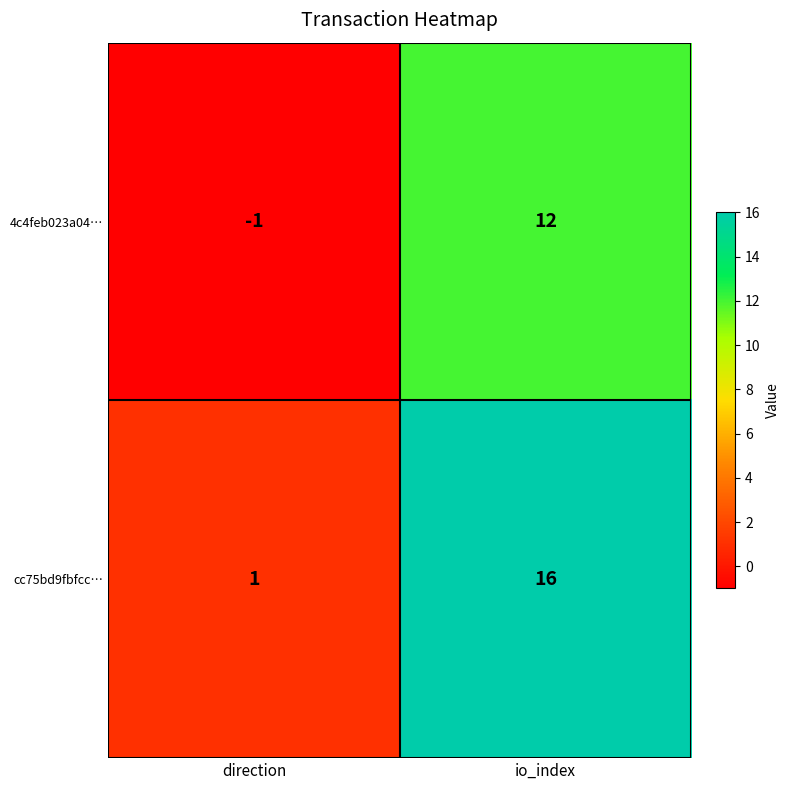

True or false: 4c4feb023a04… has a value of 17 at io_index.

False